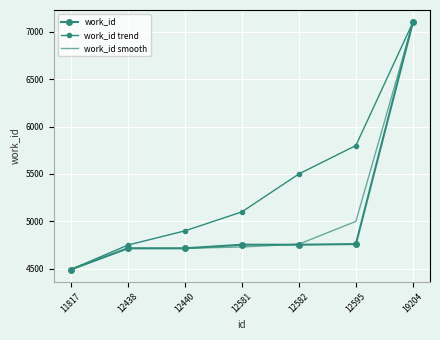

Which series has the widest spread of values?

work_id